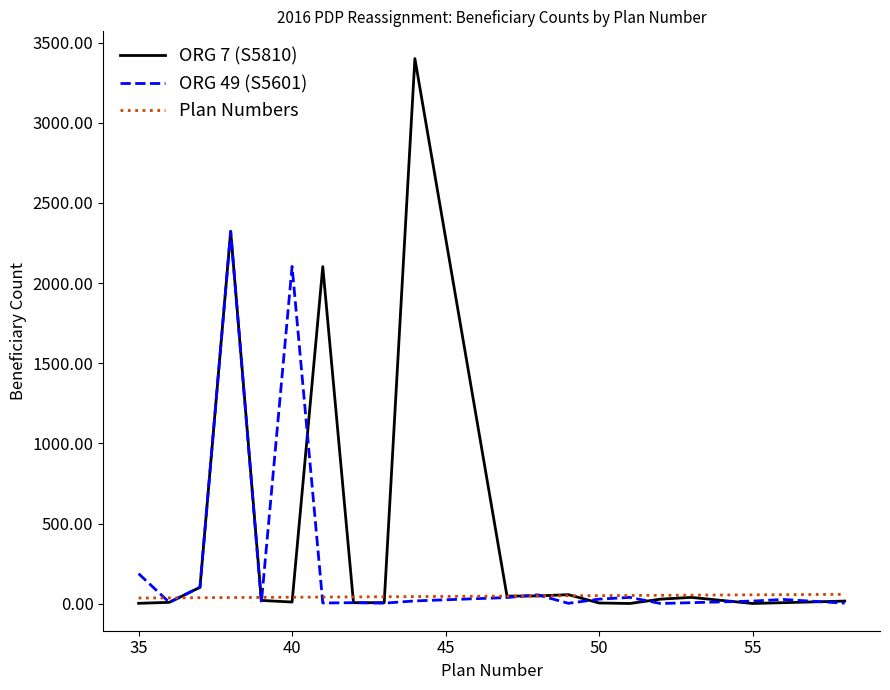

How many lines are shown in the chart?

3